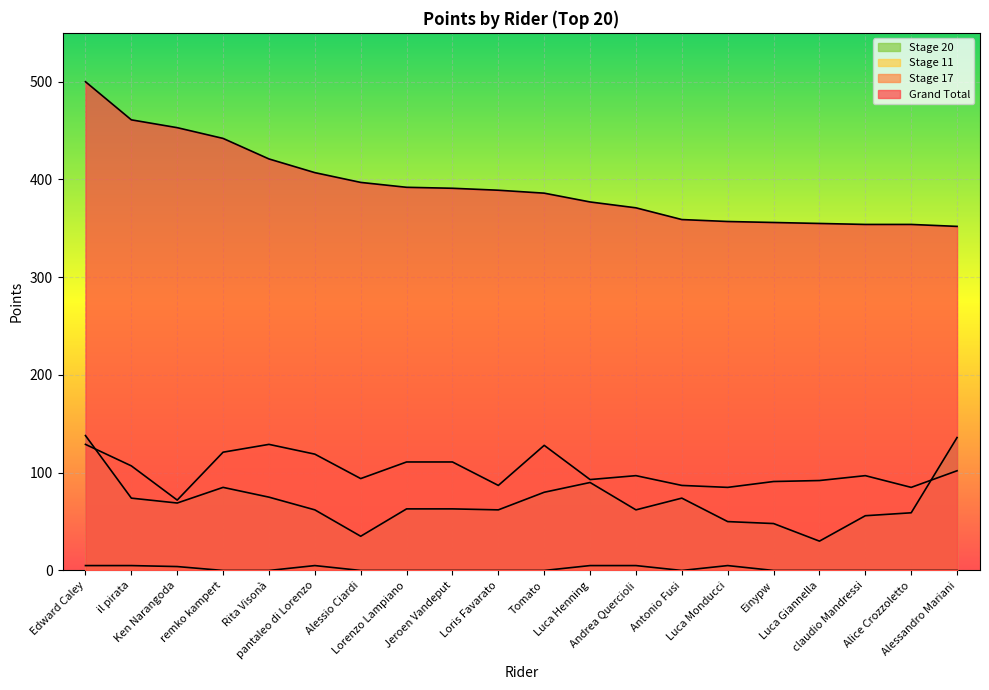

At Einypw, list the series in order from smallest to largest.

Stage 11, Stage 20, Stage 17, Grand Total